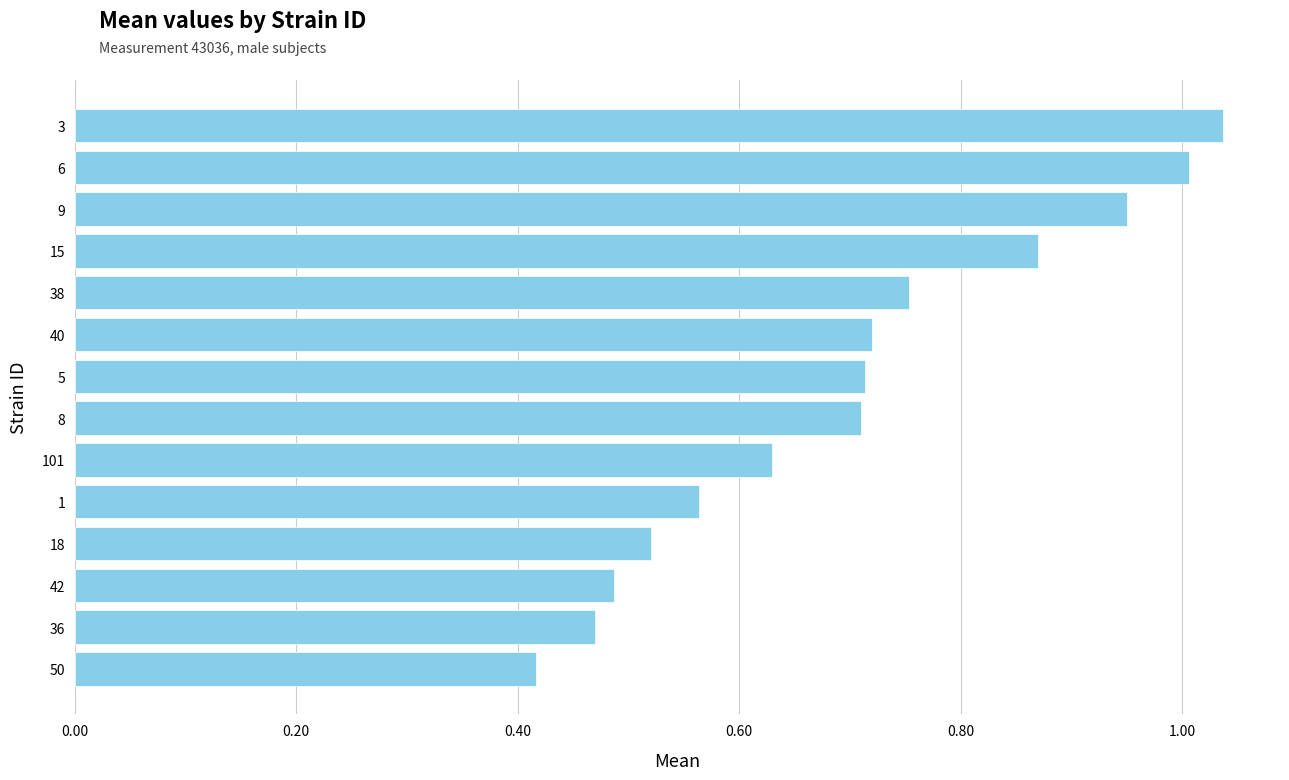

What is the sum of all values?

9.8